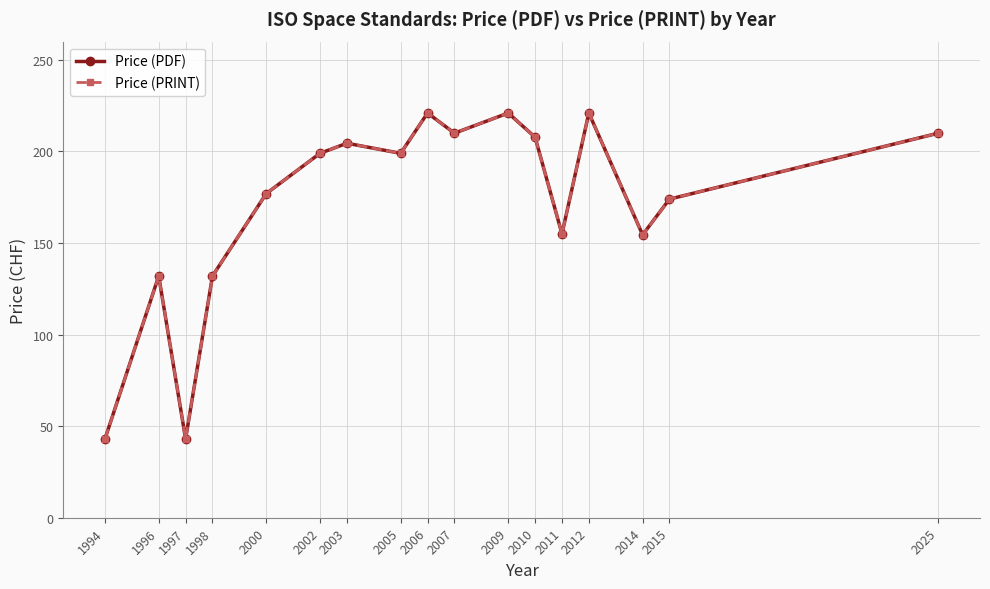

Is this an area chart (filled region under the line)?

No